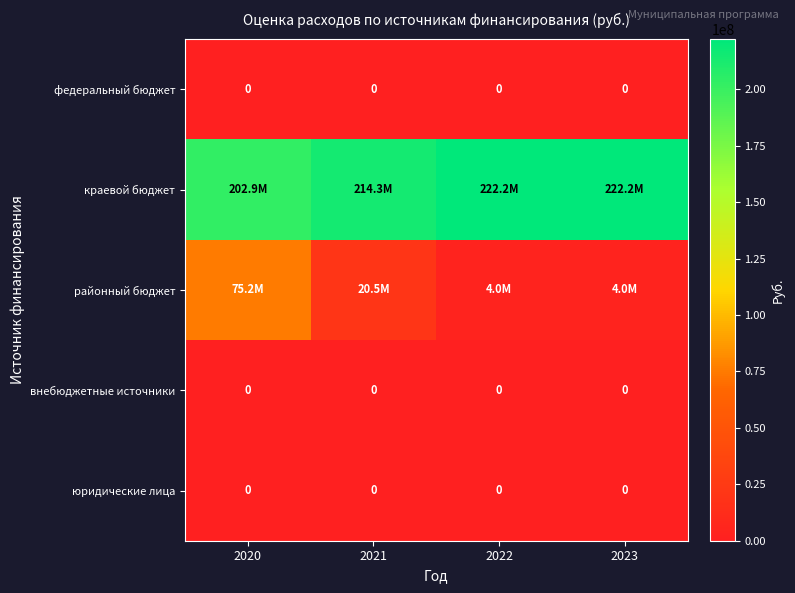

The районный бюджет series shows 7091282.8 at 2023. True or false?

False